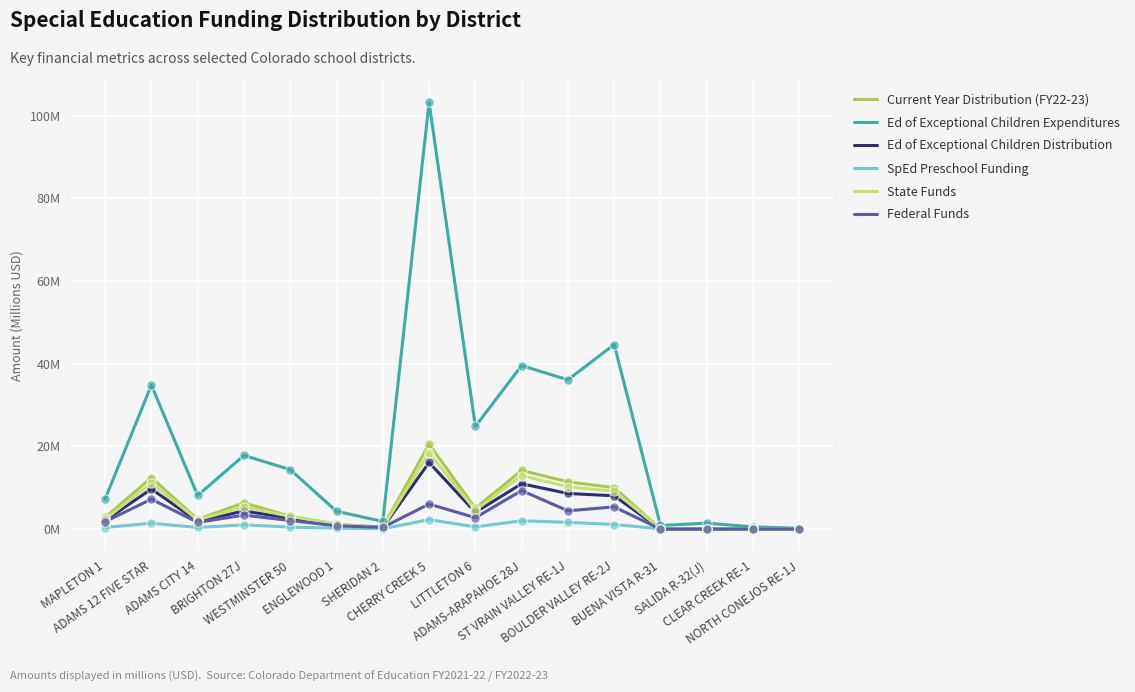

At which category is the sum across all series the highest?

CHERRY CREEK 5